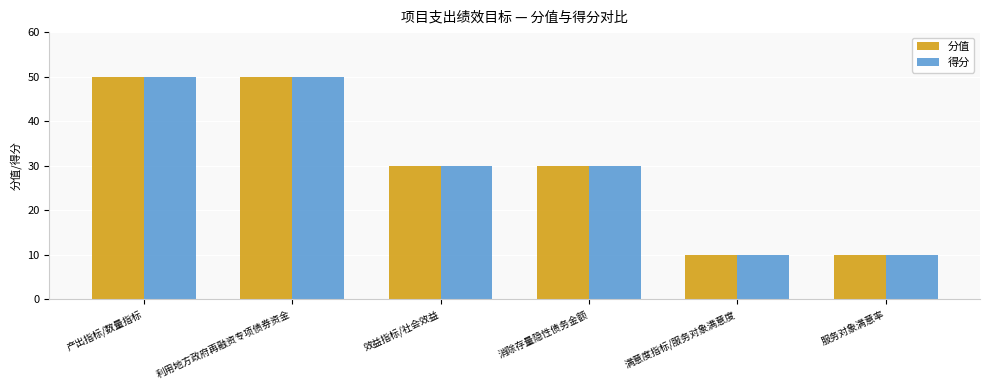

Reading right to left, what are all the values shown in this chart?

分值: 10	10	30	30	50	50
得分: 10	10	30	30	50	50